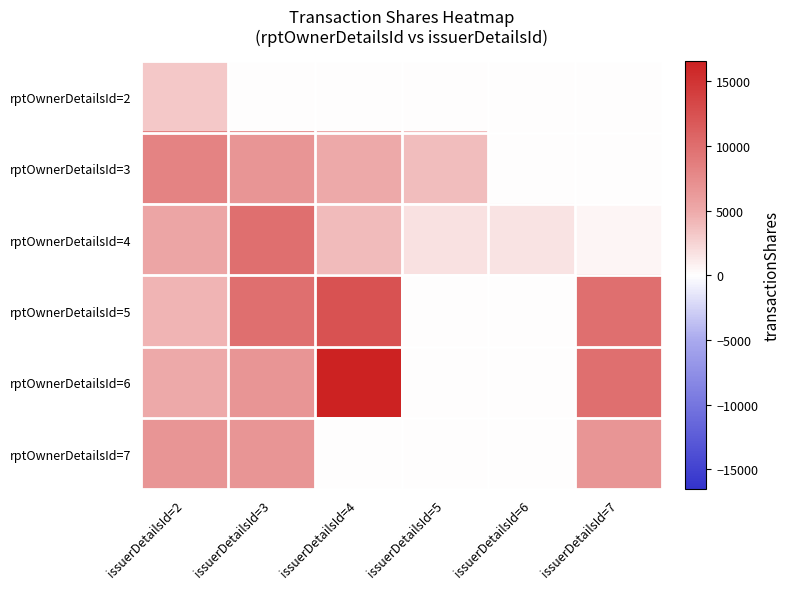

What is the spread (max minus min) of values at issuerDetailsId=4?

16536